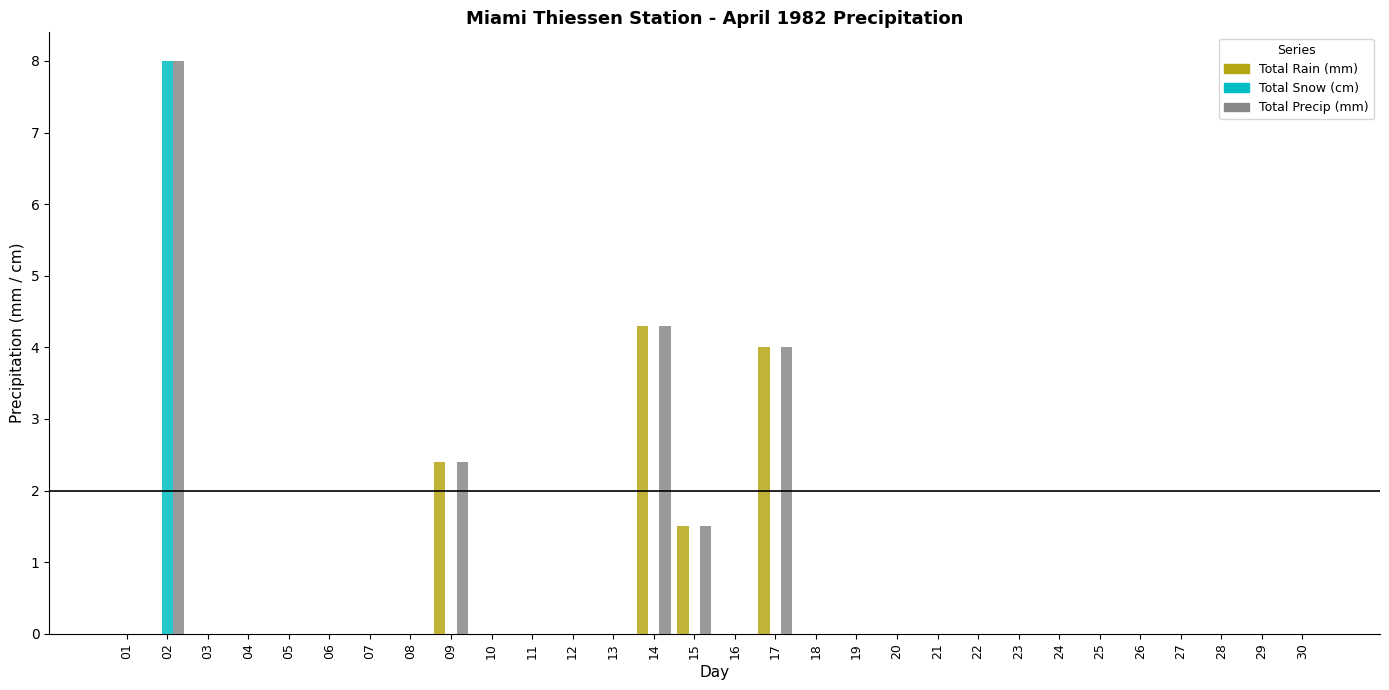

At which label is Total Precip (mm) closest to 4?

17